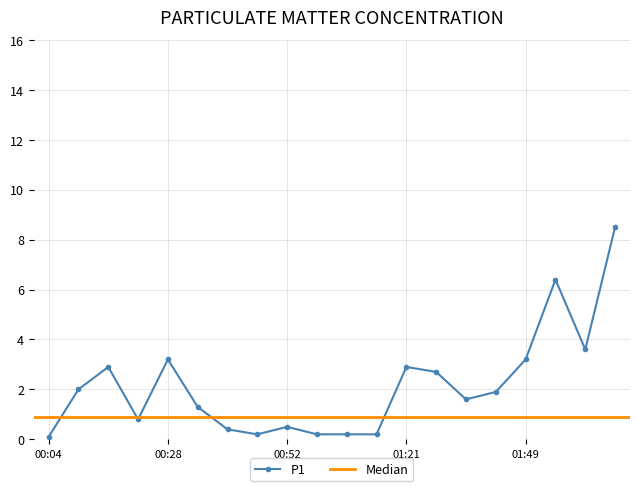

How many points are lower than both their immediate neighbors (excluding endpoints)?

4